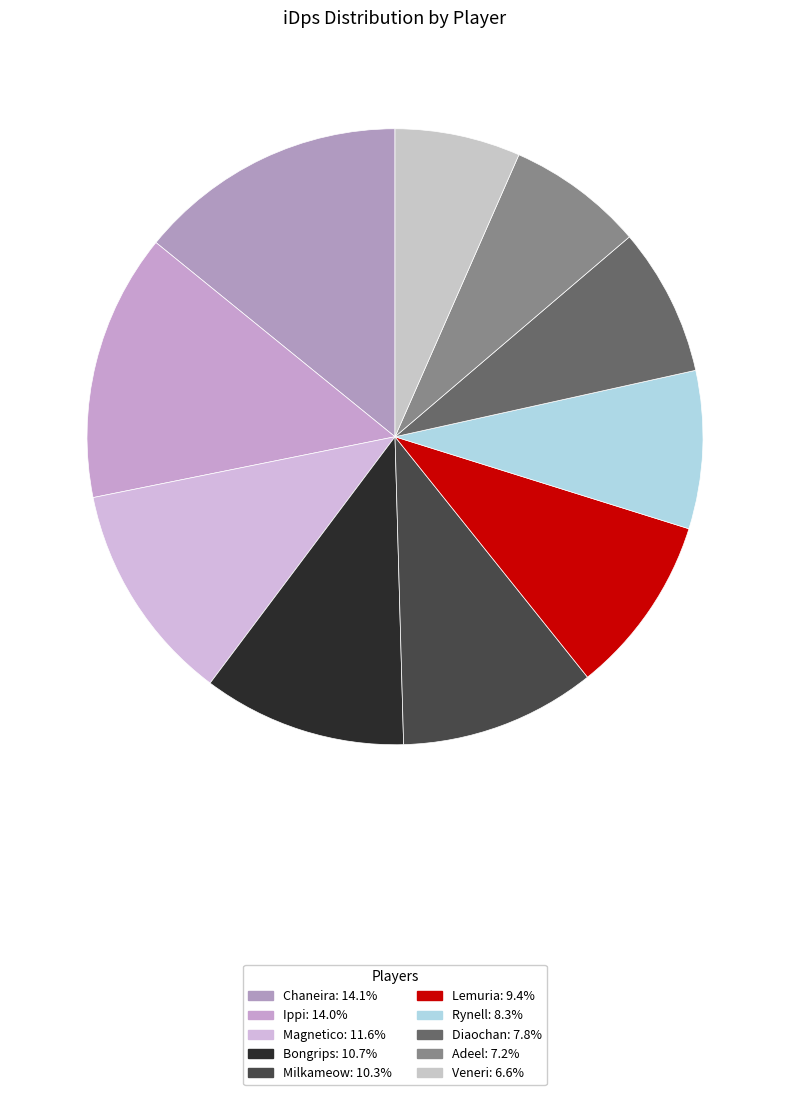

How much of the chart is everything except Diaochan?

92.2%